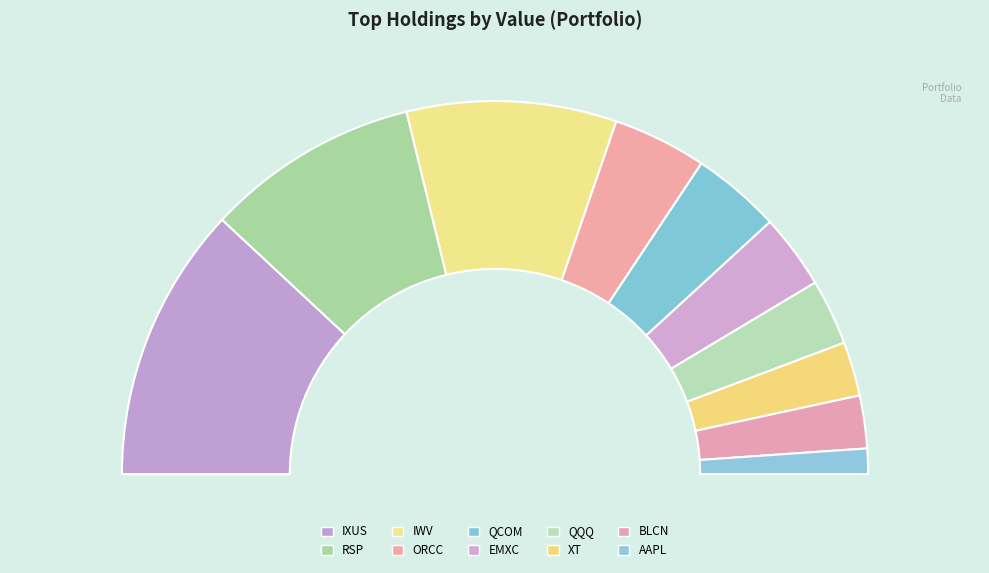

Which has a higher value, BLCN or IWV?

IWV